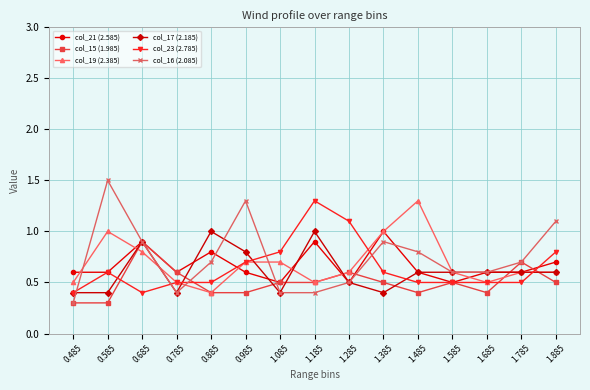

How many categories are shown in the chart?

15